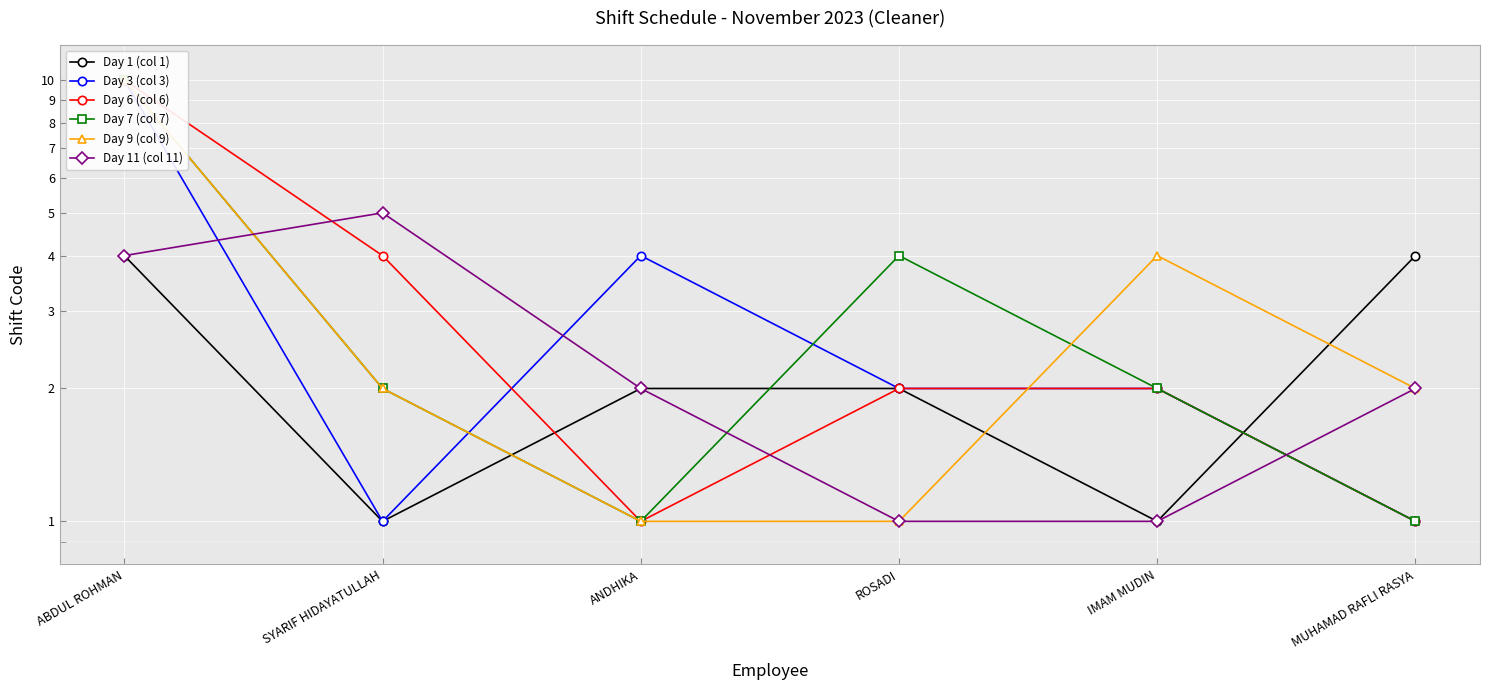

In Day 3 (col 3), how many points are higher than both neighbors (excluding endpoints)?

1